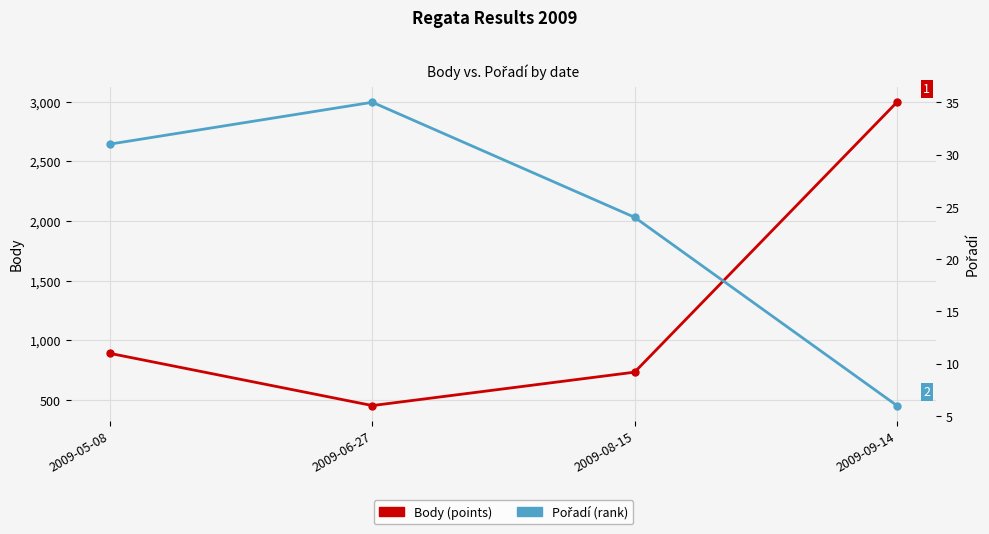

In Body (points), how many points are lower than both neighbors (excluding endpoints)?

1